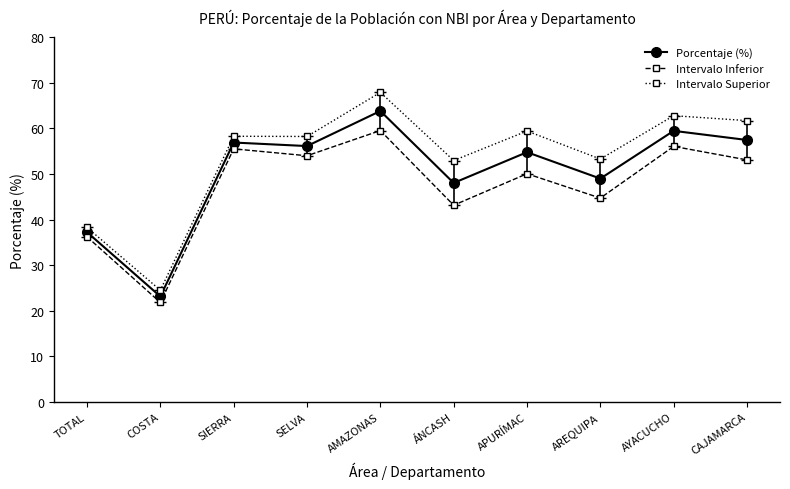

At which category is the sum across all series the highest?

AMAZONAS